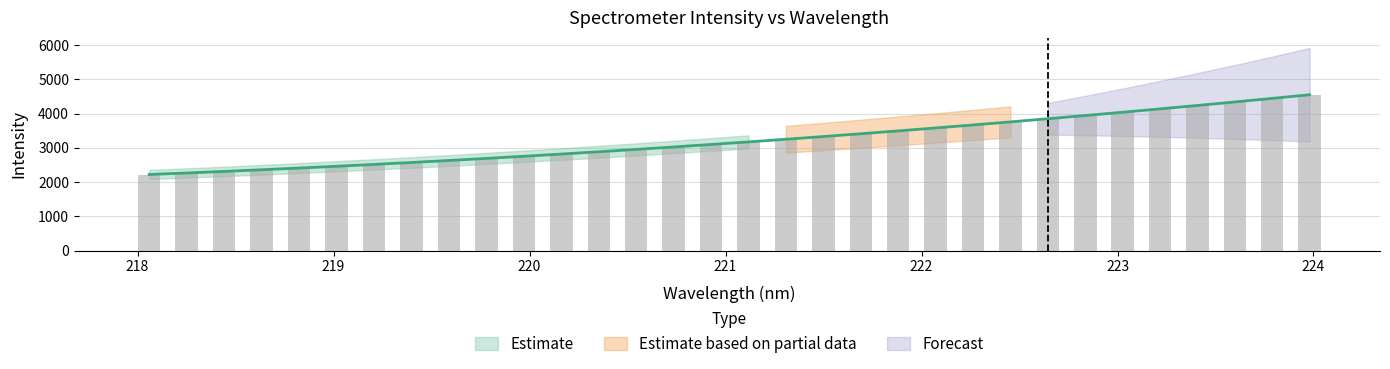

Rank the categories by value from highest to lowest.

223.9802, 223.7895, 223.5987, 223.408, 223.2172, 223.0264, 222.8355, 222.6447, 222.4538, 222.263, 222.0721, 221.8812, 221.6902, 221.4993, 221.3083, 221.1174, 220.9264, 220.7354, 220.5444, 220.3533, 220.1623, 219.9712, 219.7801, 219.589, 219.3979, 219.2067, 219.0156, 218.8244, 218.6332, 218.442, 218.2508, 218.0596